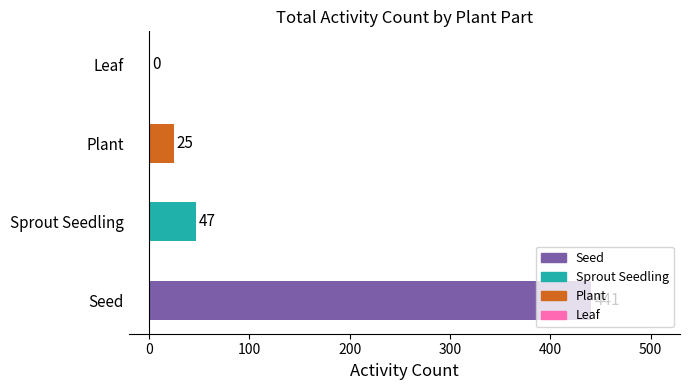

What is the maximum value shown in the chart?

441